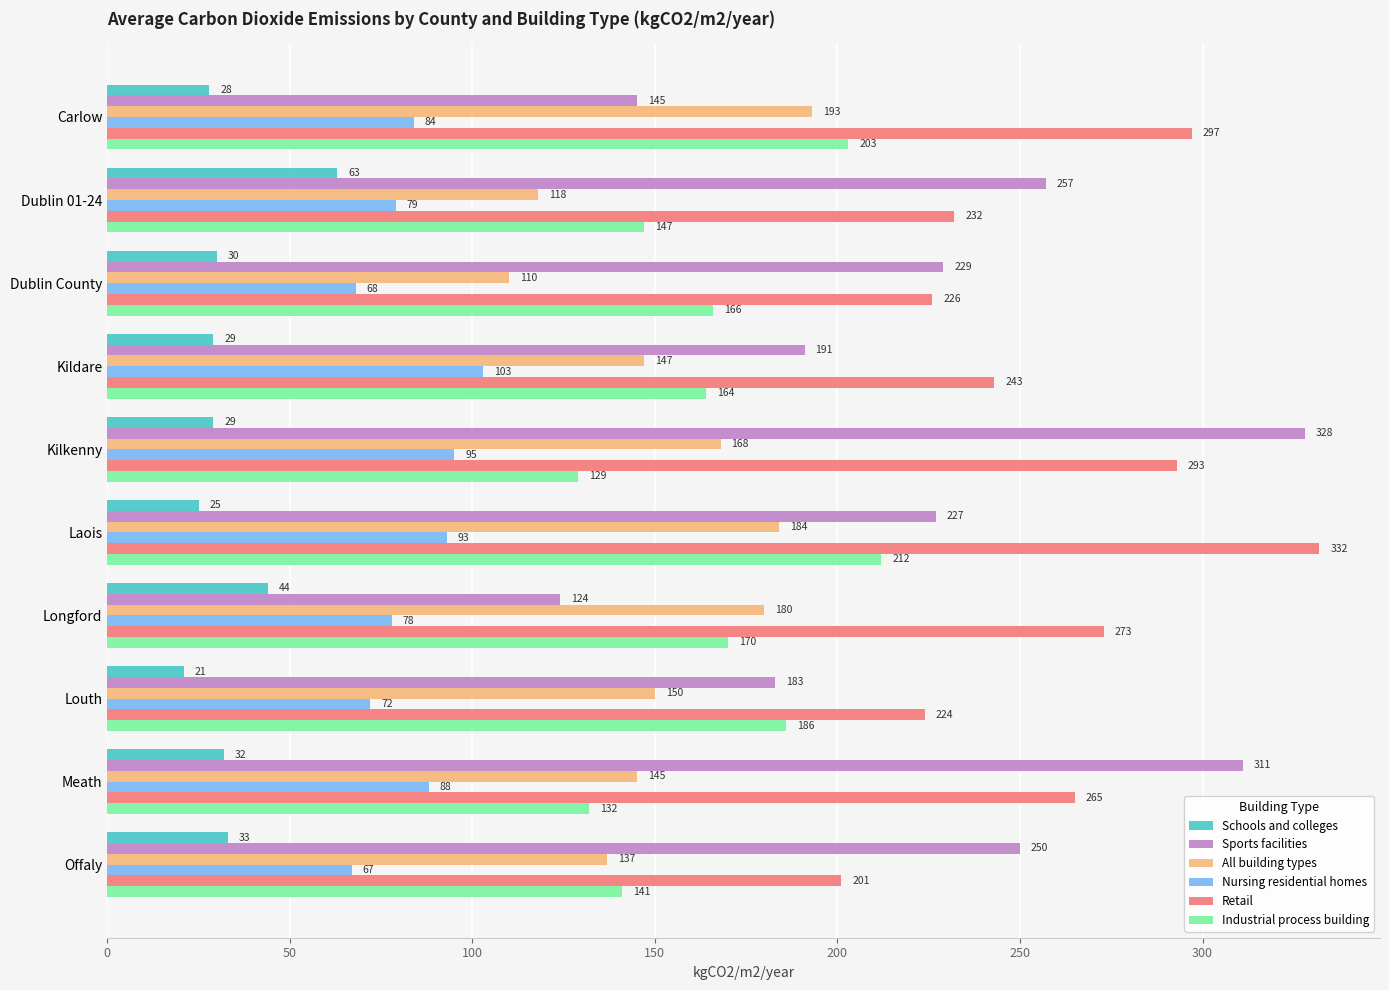

Is the value of Nursing residential homes at Carlow greater than the value of Sports facilities at Carlow?

No